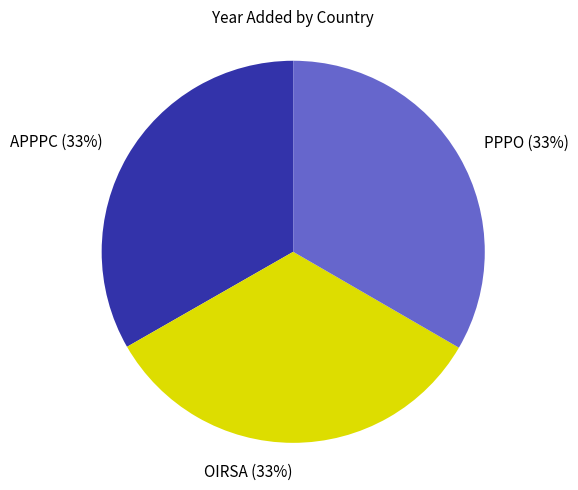

What percentage is the PPPO slice, to the nearest percent?

33%